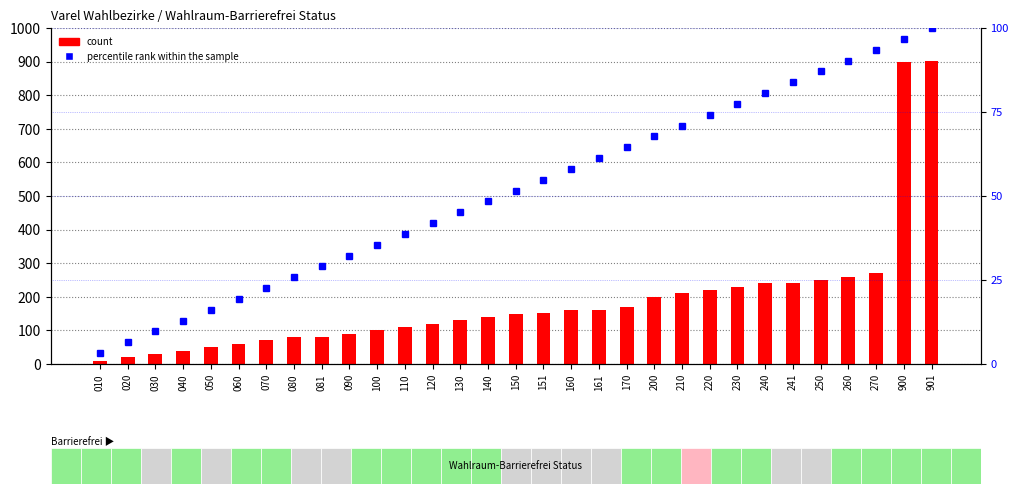

At which category does the chart reach its peak across all series?

901